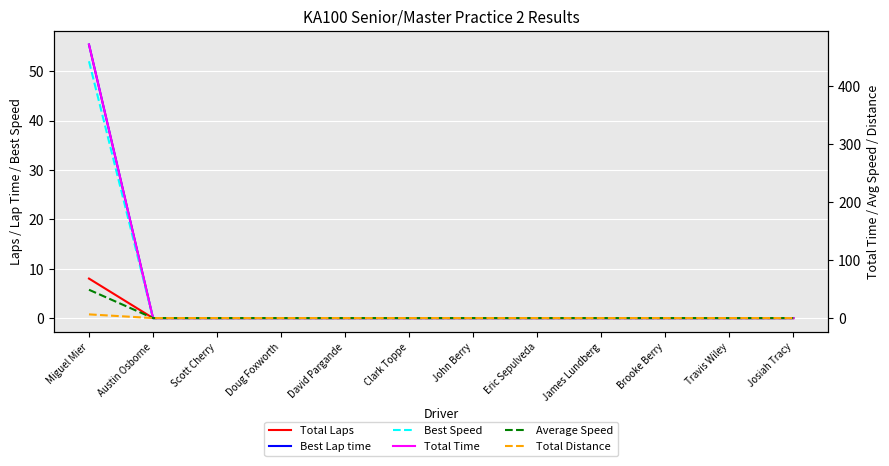

Reading right to left, what are all the values shown in this chart?

Total Laps: 0.0	0.0	0.0	0.0	0.0	0.0	0.0	0.0	0.0	0.0	0.0	8.0
Best Lap time: 0.0	0.0	0.0	0.0	0.0	0.0	0.0	0.0	0.0	0.0	0.0	55.4
Best Speed: 0.0	0.0	0.0	0.0	0.0	0.0	0.0	0.0	0.0	0.0	0.0	52.0
Total Time: 0.0	0.0	0.0	0.0	0.0	0.0	0.0	0.0	0.0	0.0	0.0	471.7
Average Speed: 0.0	0.0	0.0	0.0	0.0	0.0	0.0	0.0	0.0	0.0	0.0	48.8
Total Distance: 0.0	0.0	0.0	0.0	0.0	0.0	0.0	0.0	0.0	0.0	0.0	6.4